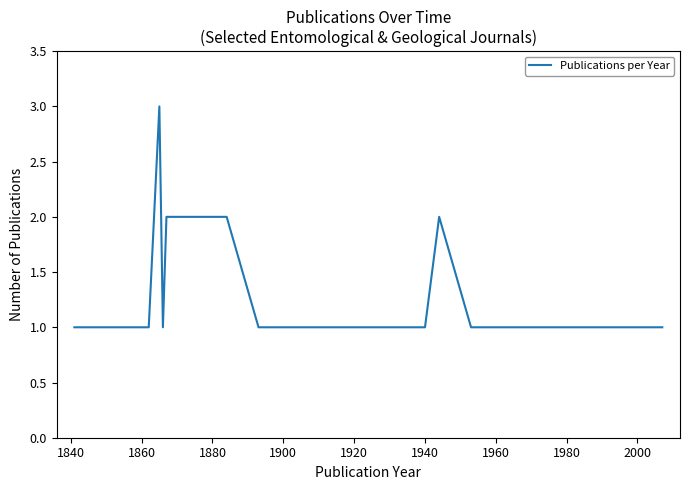

What is the greatest value displayed?

3